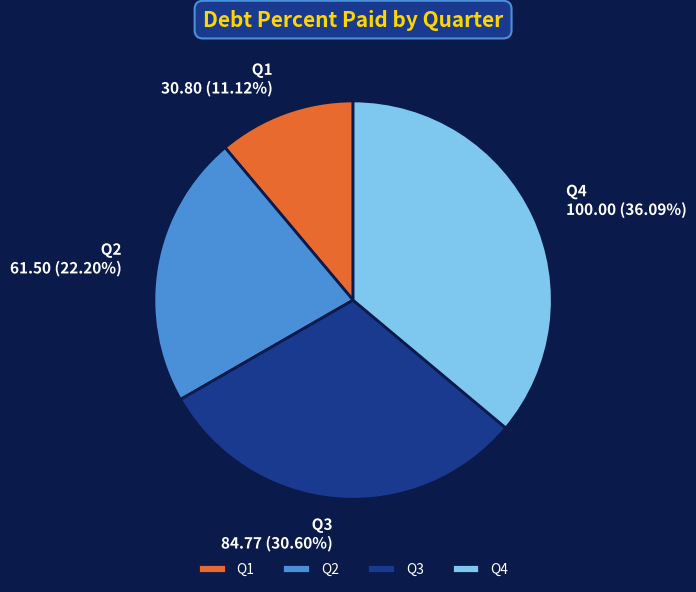

To the nearest percent, what percentage of the pie is Q4?

36%